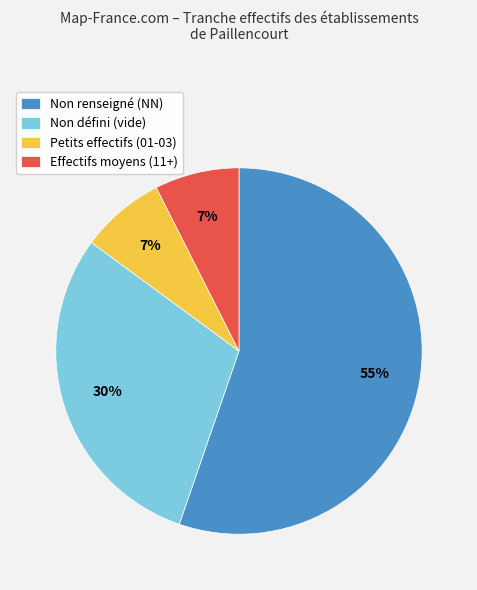

Is Non renseigné (NN) the majority of the pie?

Yes